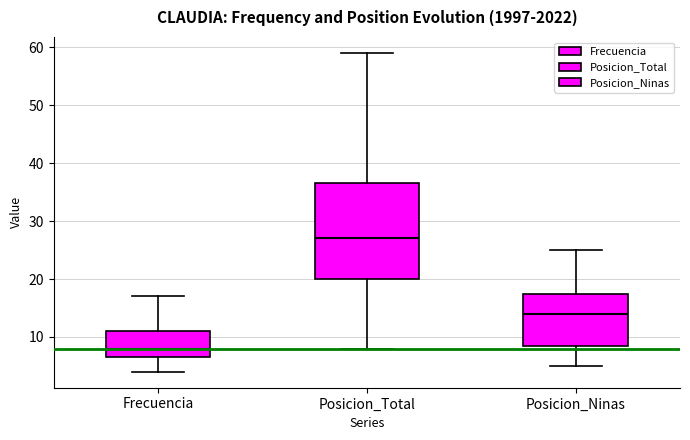

Reading left to right, read every box against the y-axis: the position of its median line, the range the box covers, and the ends of its whiskers. The values are not printed on the chart, so give them approximately, as read against the axis.

Frecuencia: median 8, box 7 to 11, whiskers 4 to 17
Posicion_Total: median 27, box 20 to 37, whiskers 8 to 59
Posicion_Ninas: median 14, box 9 to 18, whiskers 5 to 25